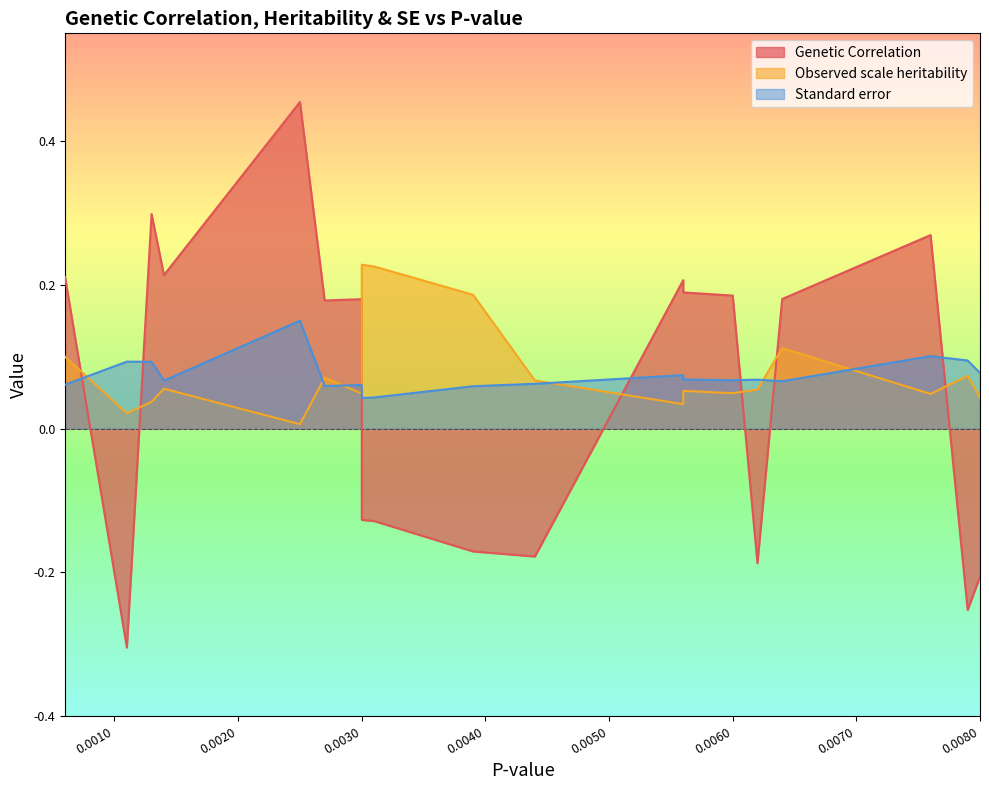

Which series ends up on top after the final intersection of Genetic Correlation and Observed scale heritability?

Observed scale heritability